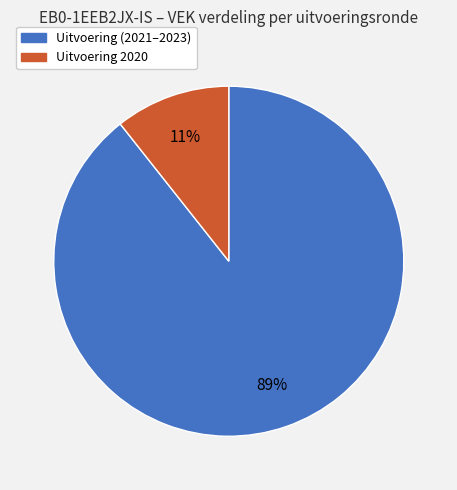

Which slice is the largest?

Uitvoering (2021–2023)